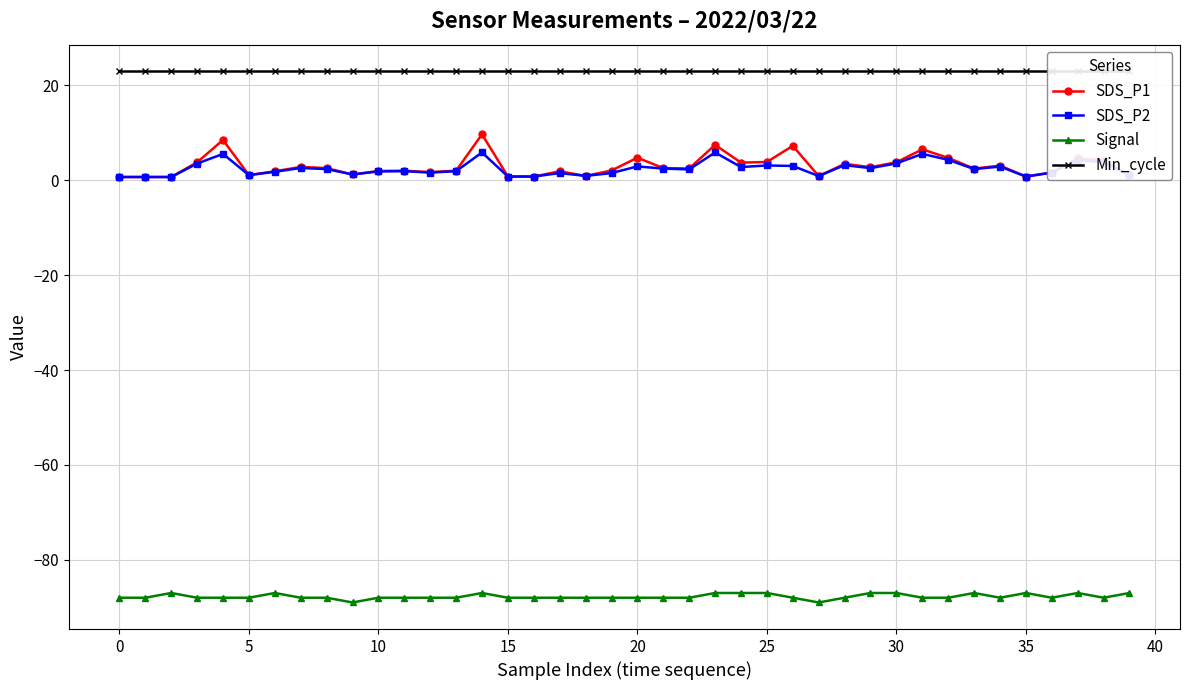

What is the sum of all Min_cycle values?

920.0